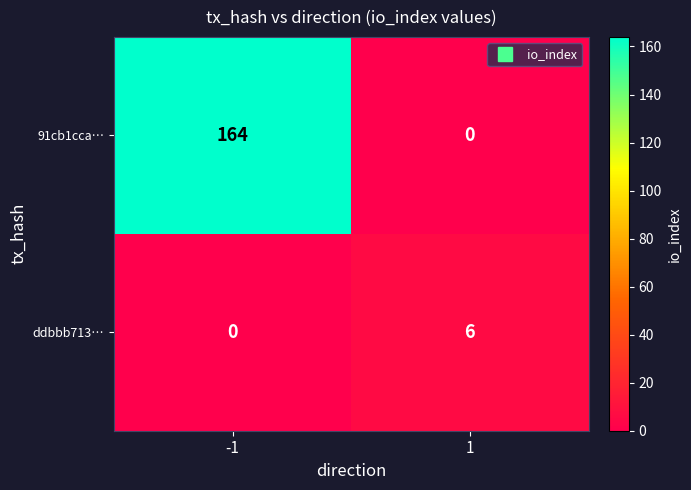

How many series are shown in this chart?

2